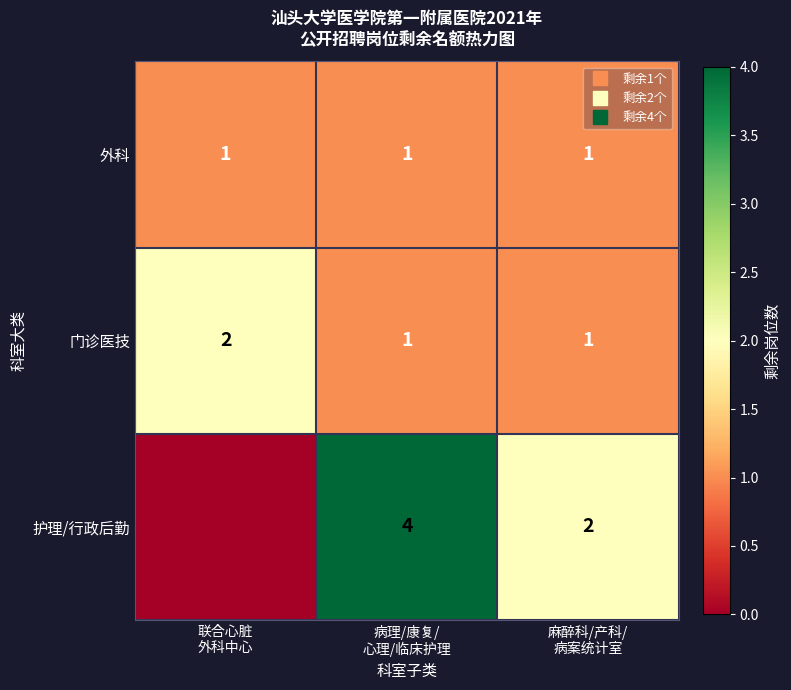

List the series in order of their peak value, highest first.

护理/行政后勤, 门诊医技, 外科